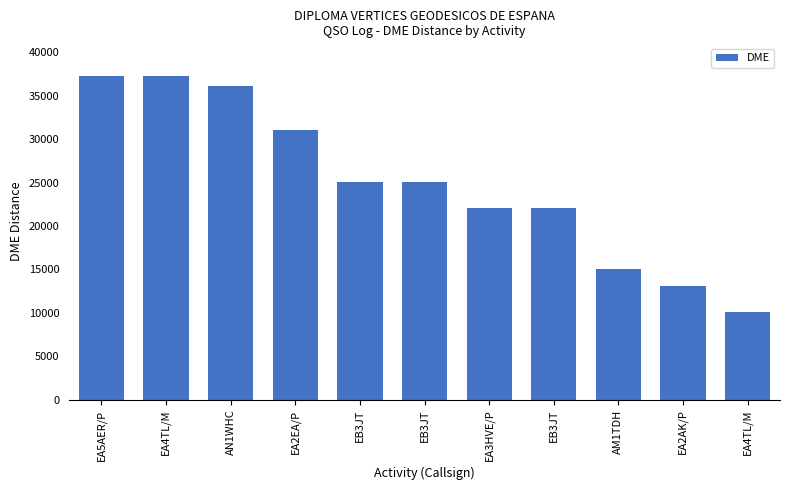

What is the smallest value displayed?

10152